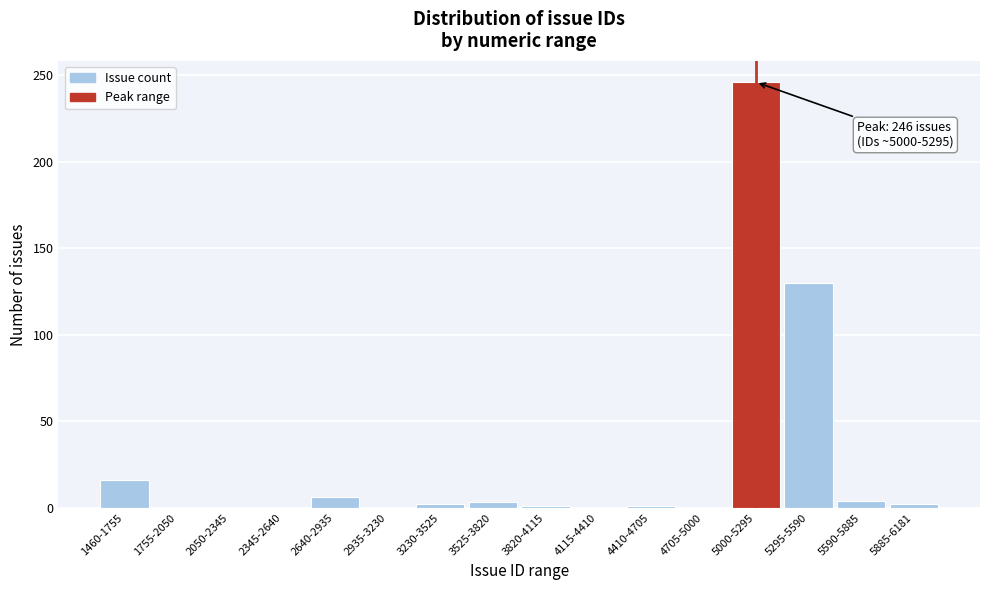

Which category has the highest value across all series?

5000-5295